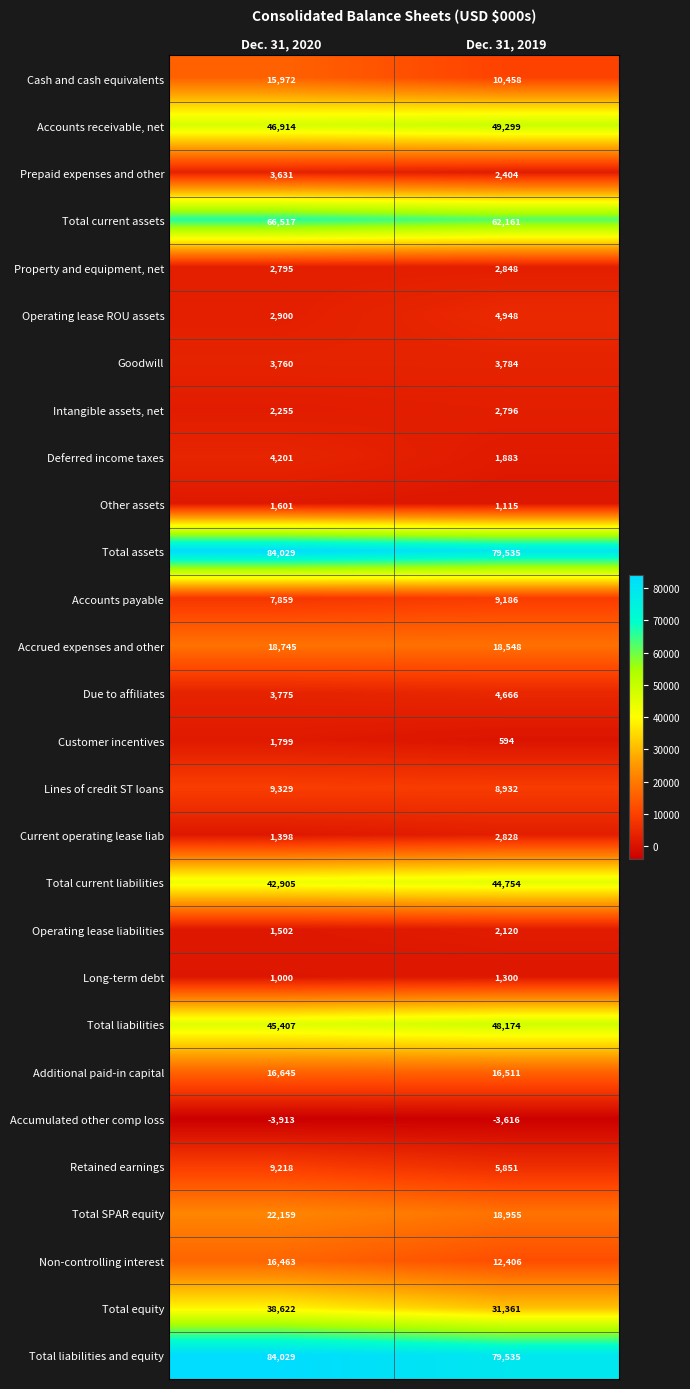

Where is Prepaid expenses and other nearest to the value 3017?

Dec. 31, 2019